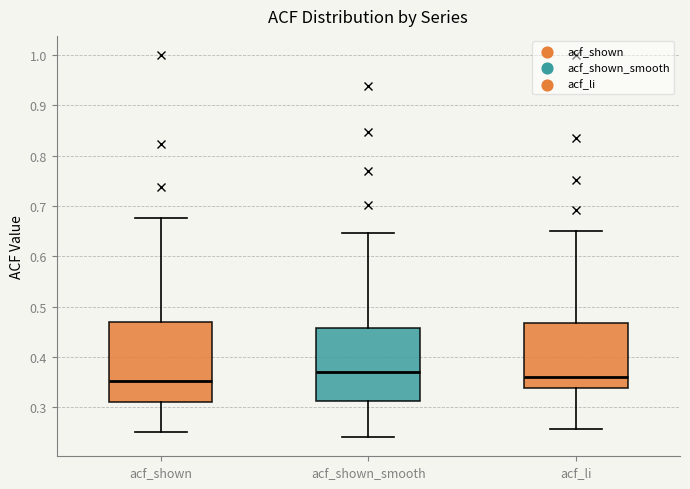

Reading left to right, transcribe this box plot: for each box, give where its median line is, the range the box spans, and where its two whiskers end, as read against the y-axis. The values are not printed on the chart, so give them approximately, as read against the axis.

acf_shown: median 0.35, box 0.31 to 0.47, whiskers 0.25 to 0.68
acf_shown_smooth: median 0.37, box 0.31 to 0.46, whiskers 0.24 to 0.65
acf_li: median 0.36, box 0.34 to 0.47, whiskers 0.26 to 0.65